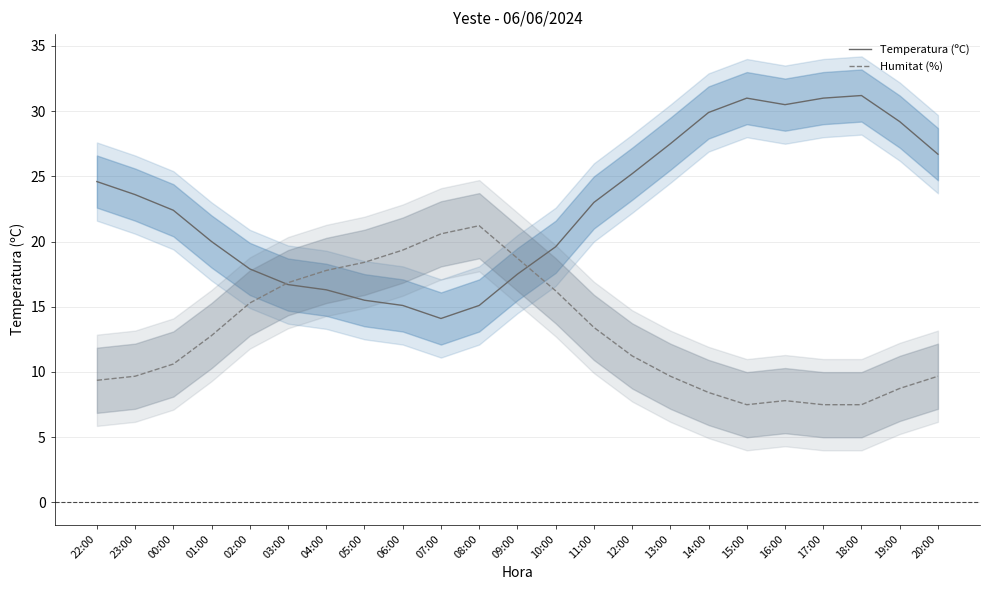

What is the difference between the Temperatura (ºC) values at 06:00 and 15:00?

15.9